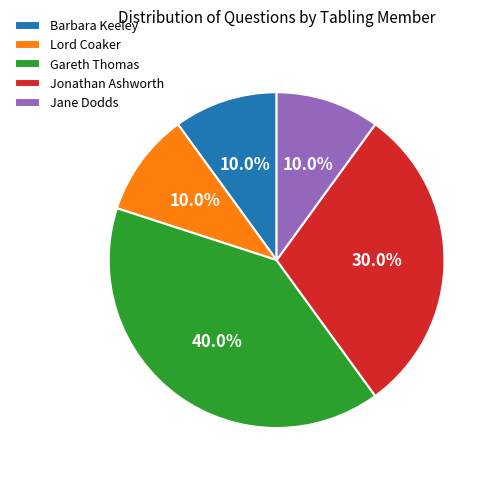

Count the number of slices in the pie.

5